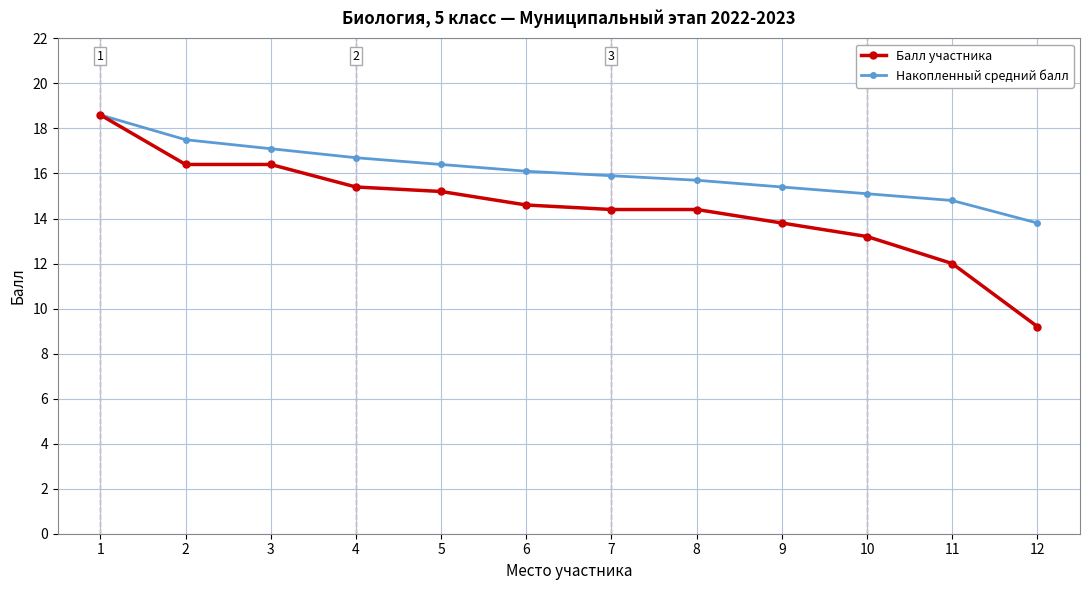

Reading right to left, what are all the values shown in this chart?

Балл участника: 12=9.2	11=12.0	10=13.2	9=13.8	8=14.4	7=14.4	6=14.6	5=15.2	4=15.4	3=16.4	2=16.4	1=18.6
Накопленный средний балл: 12=13.8	11=14.8	10=15.1	9=15.4	8=15.7	7=15.9	6=16.1	5=16.4	4=16.7	3=17.1	2=17.5	1=18.6